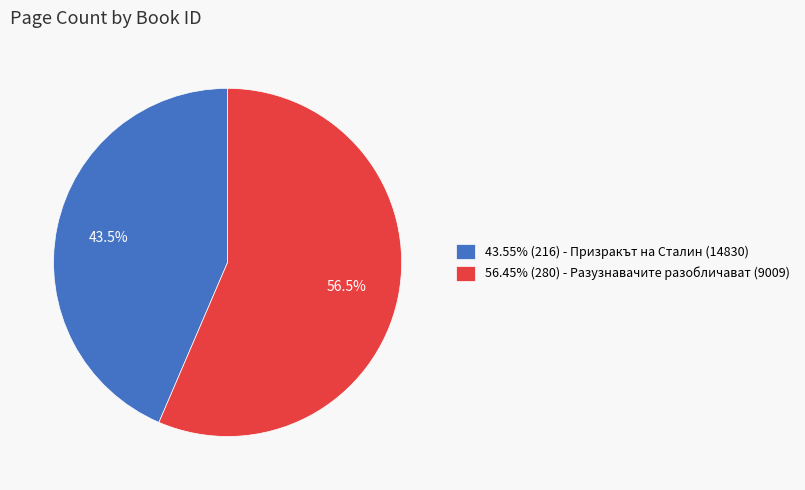

Is there any slice that represents more than half of the pie?

Yes